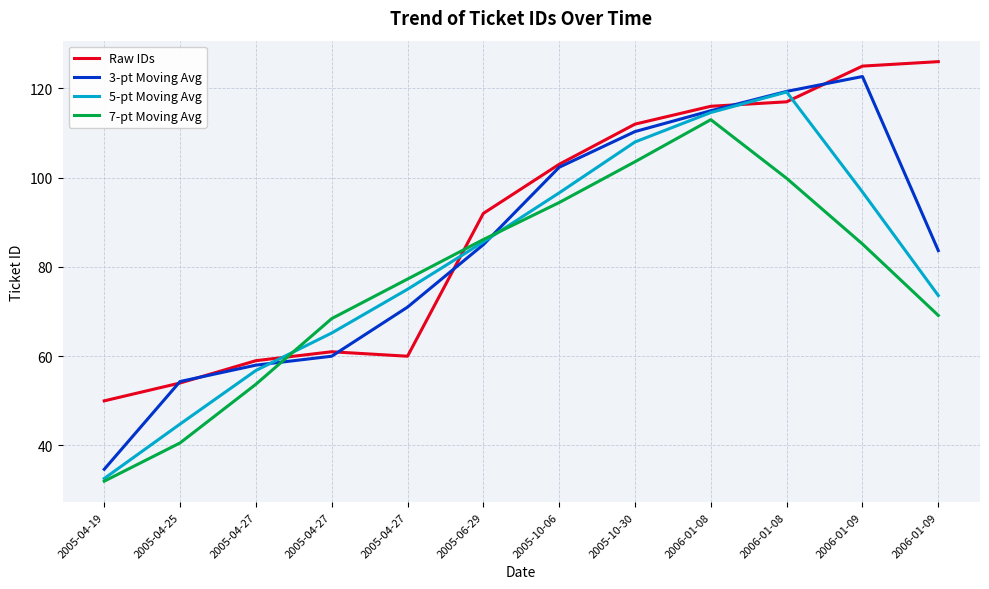

At which category does Raw IDs reach its first local peak?

2005-04-27